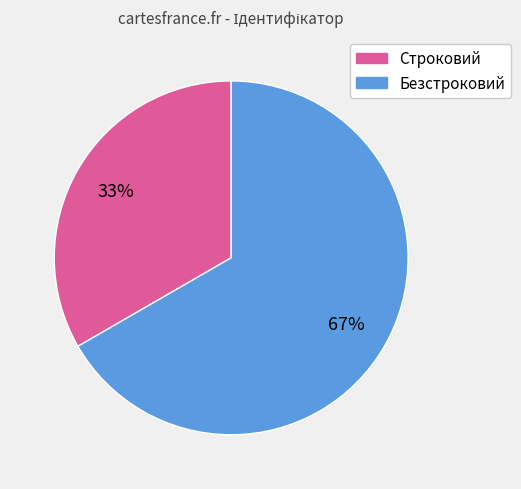

Which slice is the smallest?

Строковий